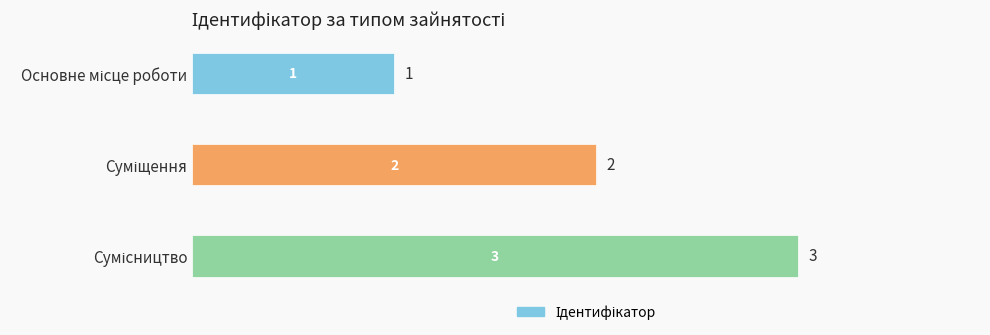

What is the value of the 1st bar from the top?

1